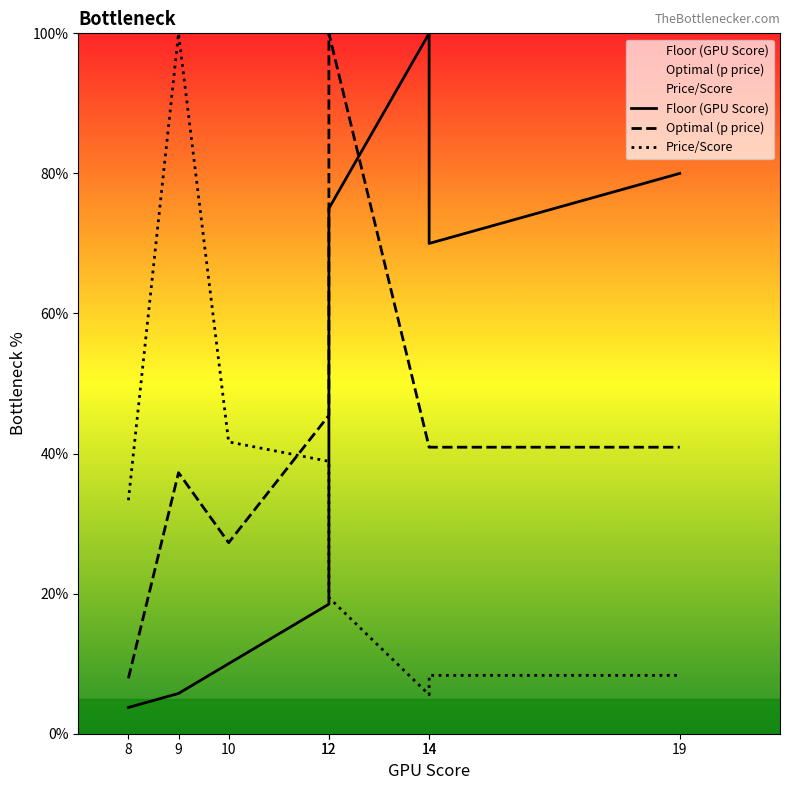

At which label does Floor (GPU Score) first exceed 70?

12